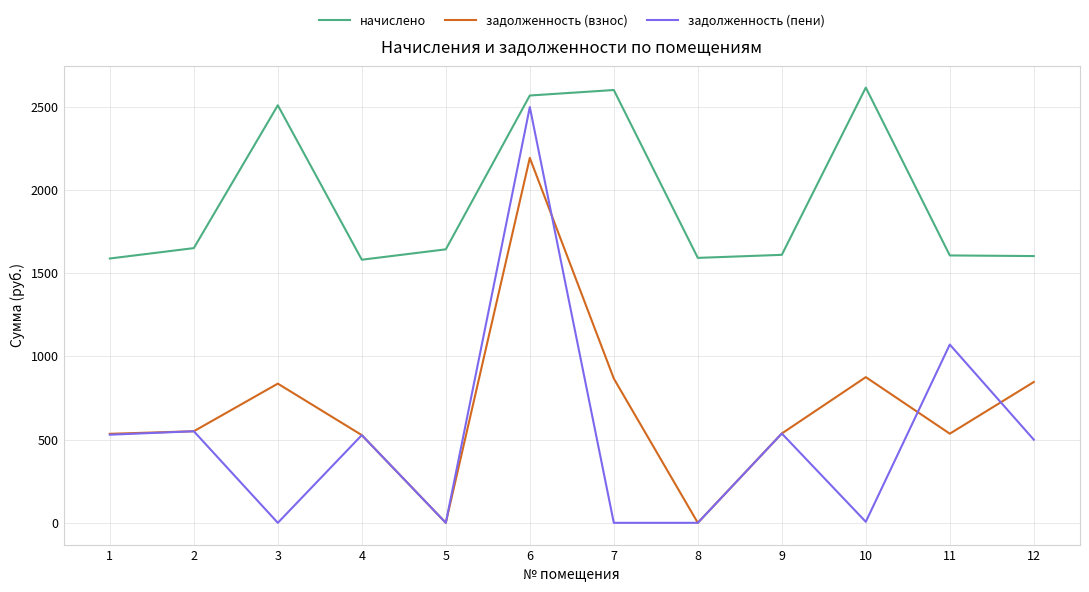

The value of начислено at 12 is 2828.7. True or false?

False